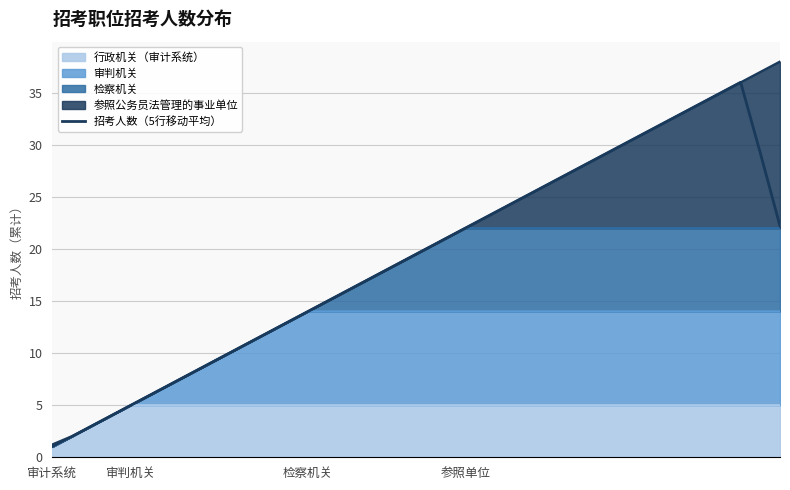

How many data points does each series have?

38